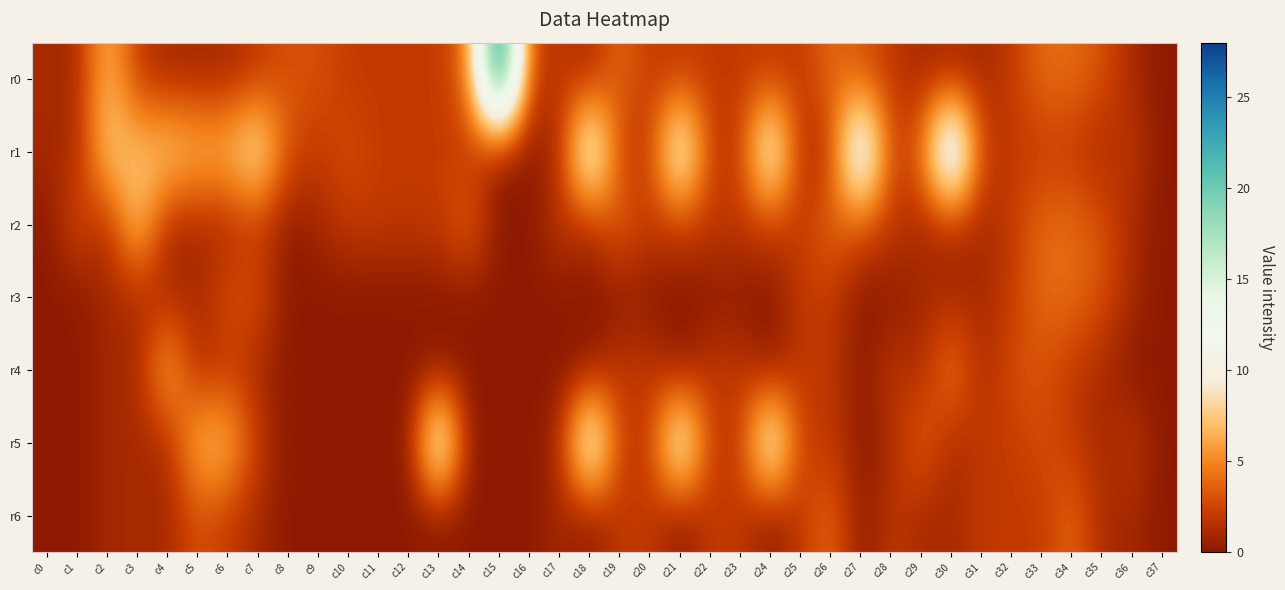

At which category is the sum across all series the highest?

c18